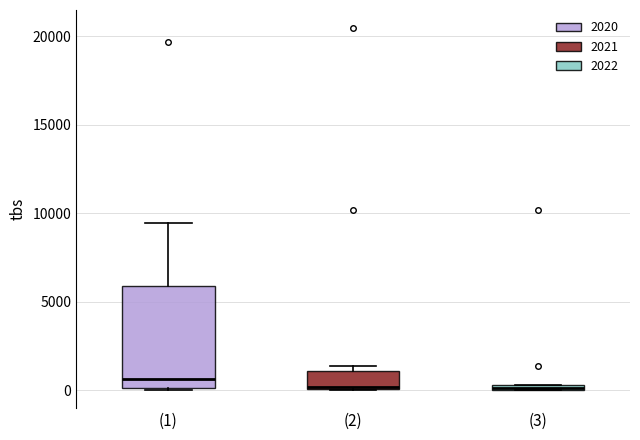

Which box is the tallest, from its lower edge to its upper edge?

(1)